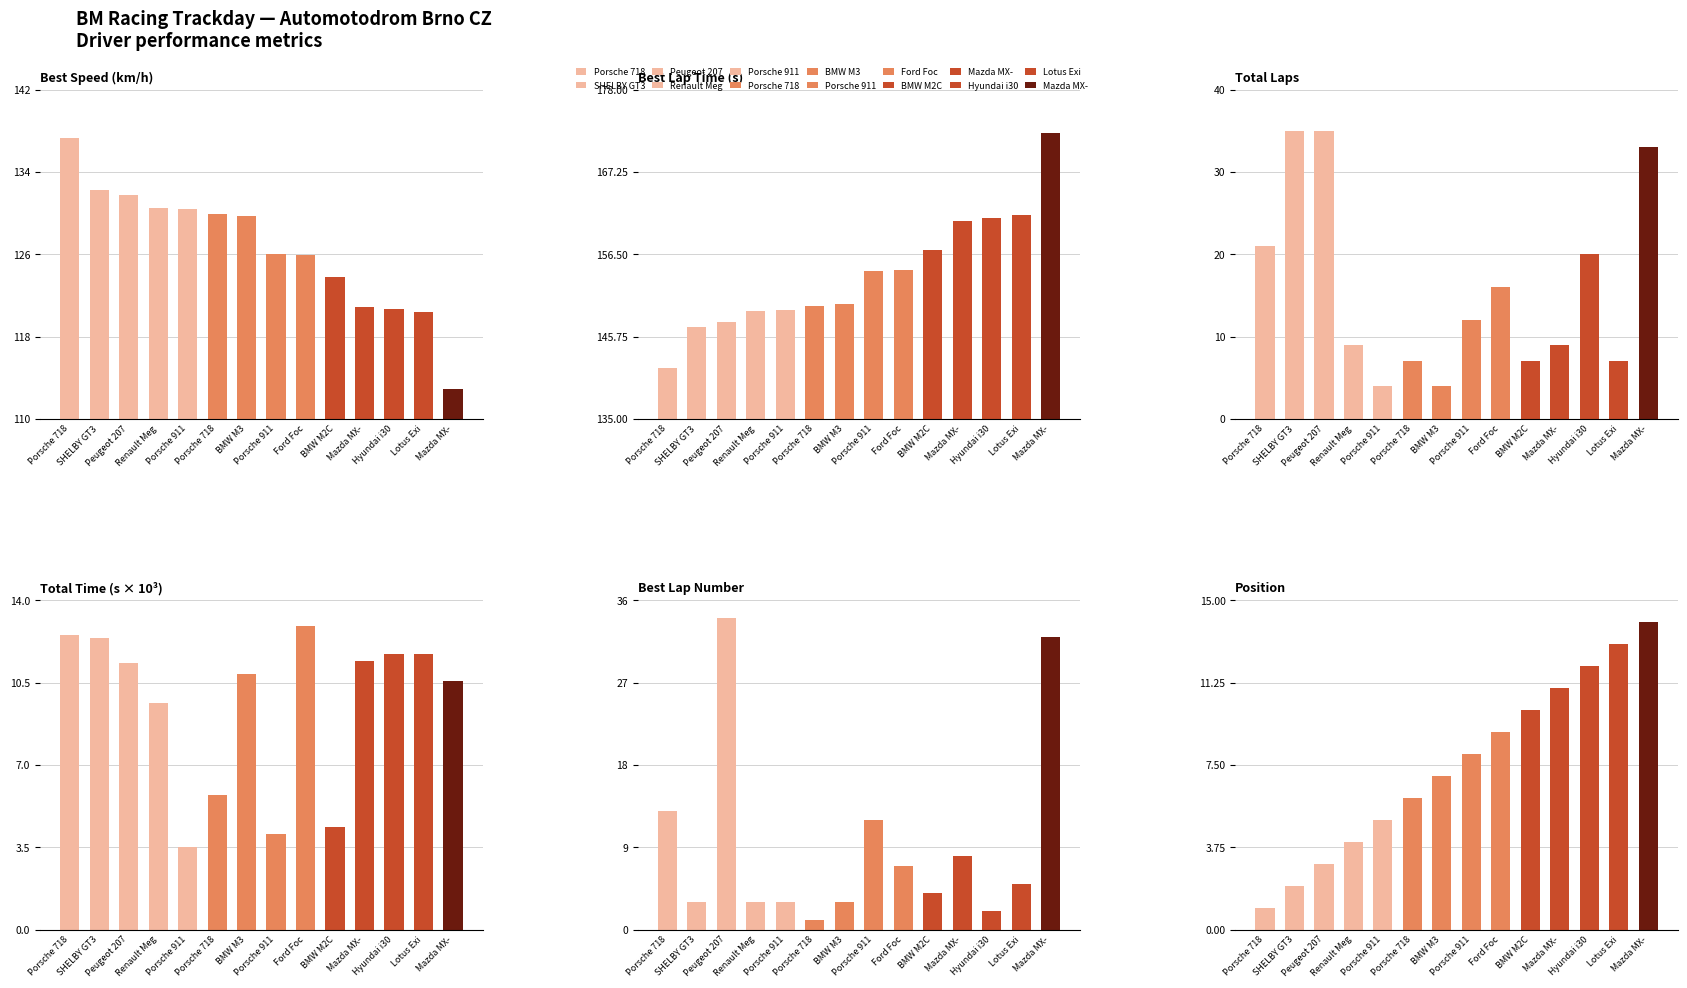

At which category does the chart reach its minimum across all series?

Porsche 718